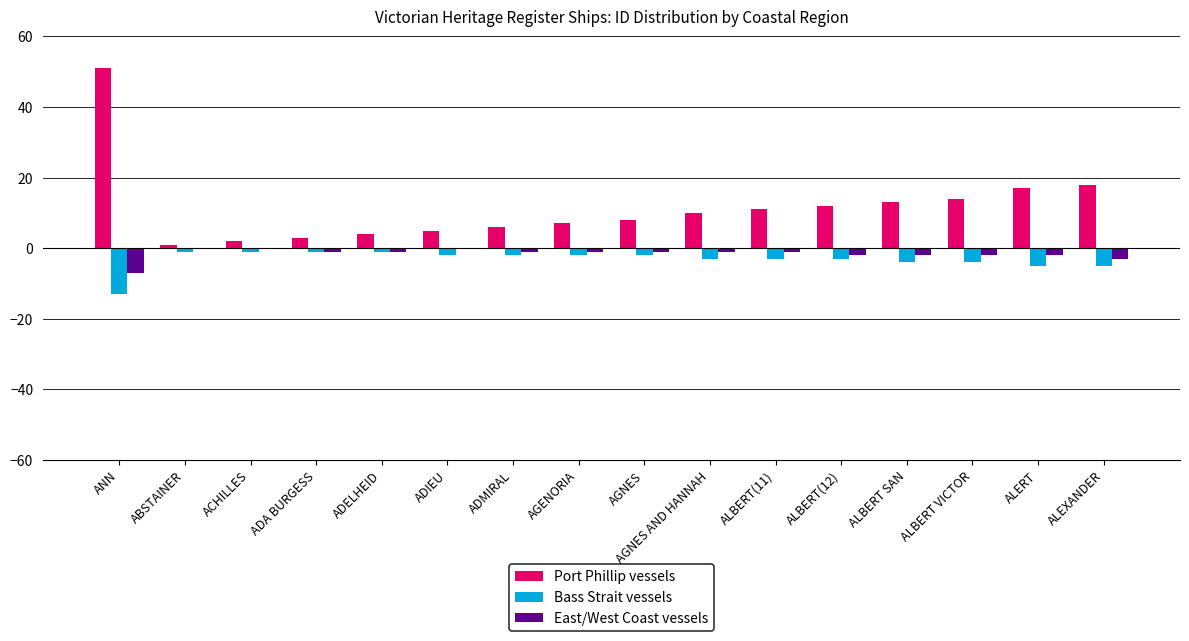

Where is Bass Strait vessels nearest to the value -7?

ALERT